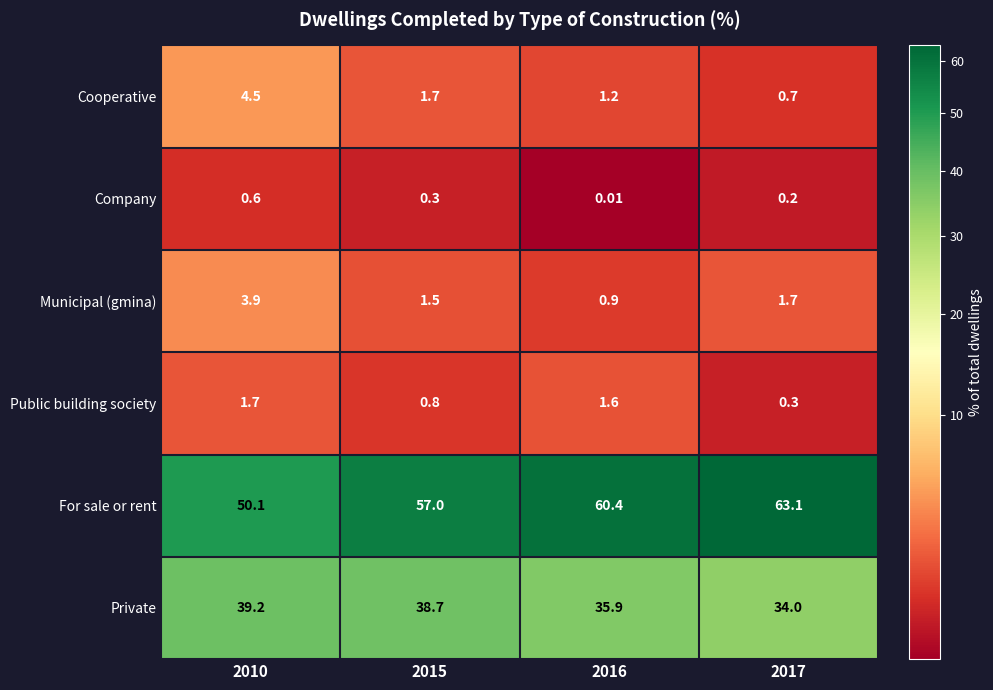

Rank the series by their maximum value, from highest to lowest.

For sale or rent, Private, Cooperative, Municipal (gmina), Public building society, Company